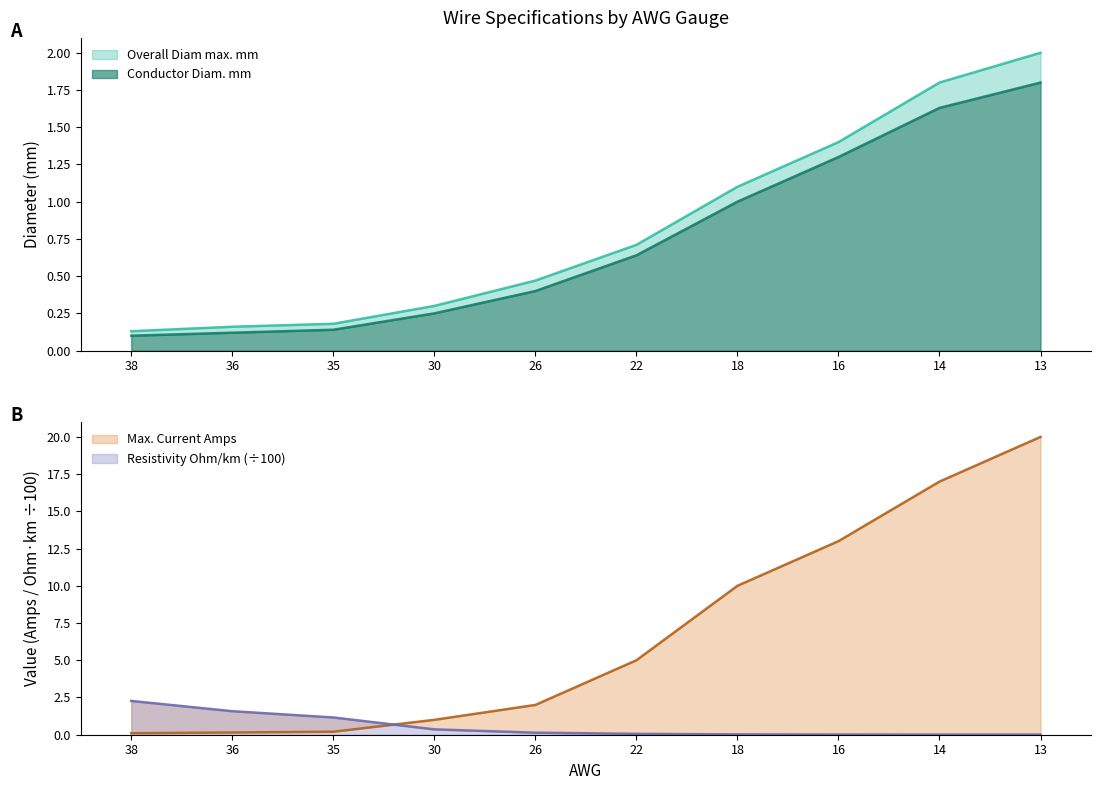

What is the value of the Conductor Diam. mm point at the 6th from the left?

0.6